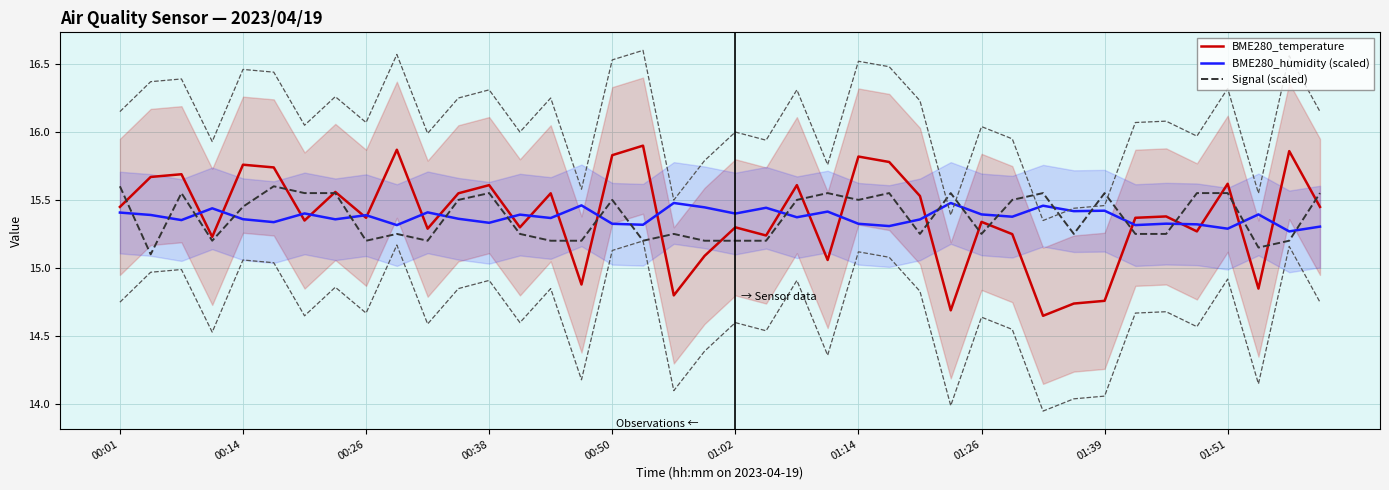

True or false: BME280_temperature and BME280_humidity (scaled) cross at least once.

True